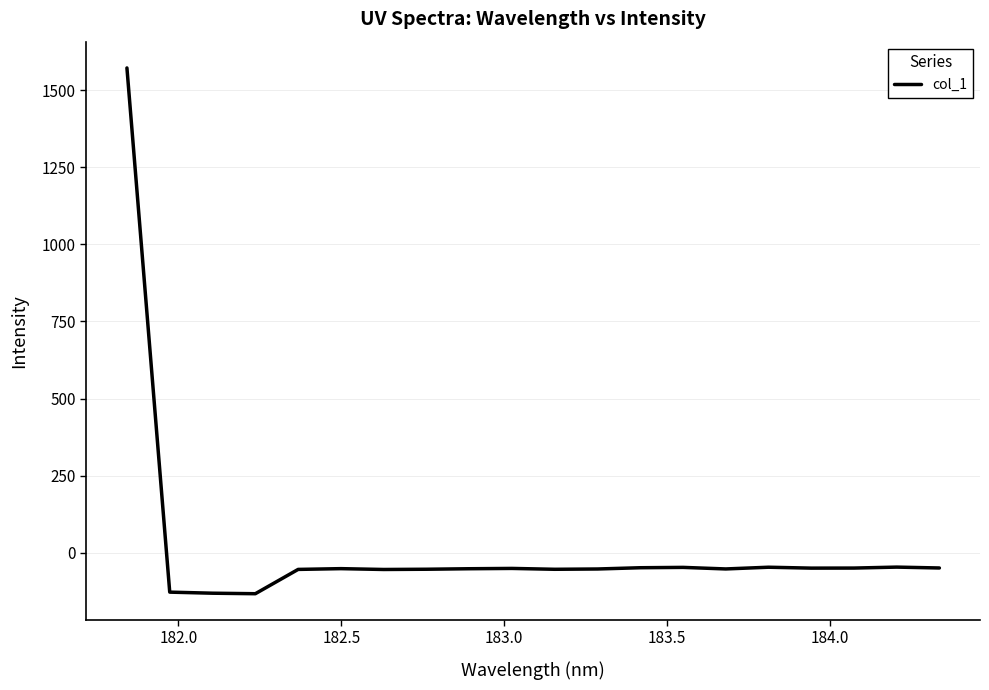

What is the greatest value displayed?

1572.1